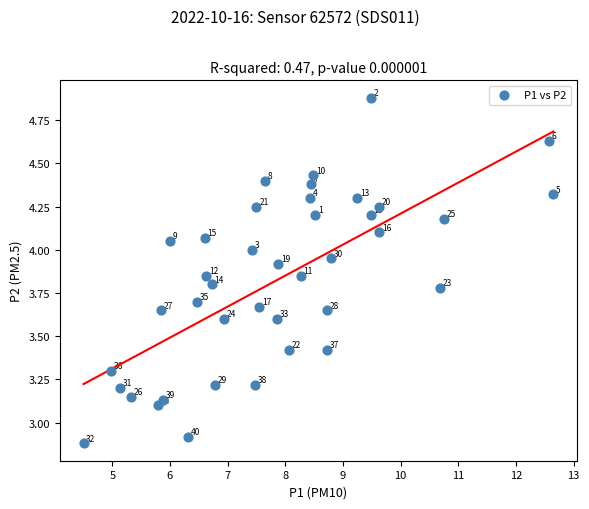

What is the range of Y values (max minus min)?

2.0